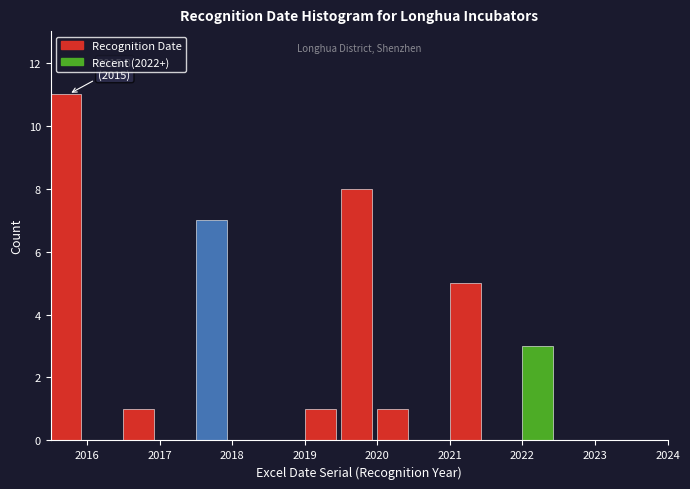

Over which range of the x-axis is the bar tallest?

2015.5 to 2016.0